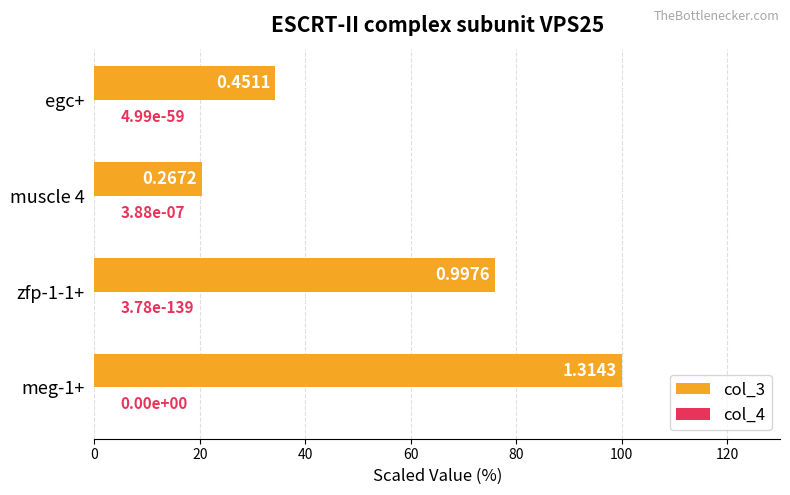

Which series changed the most between meg-1+ and muscle 4?

col_3